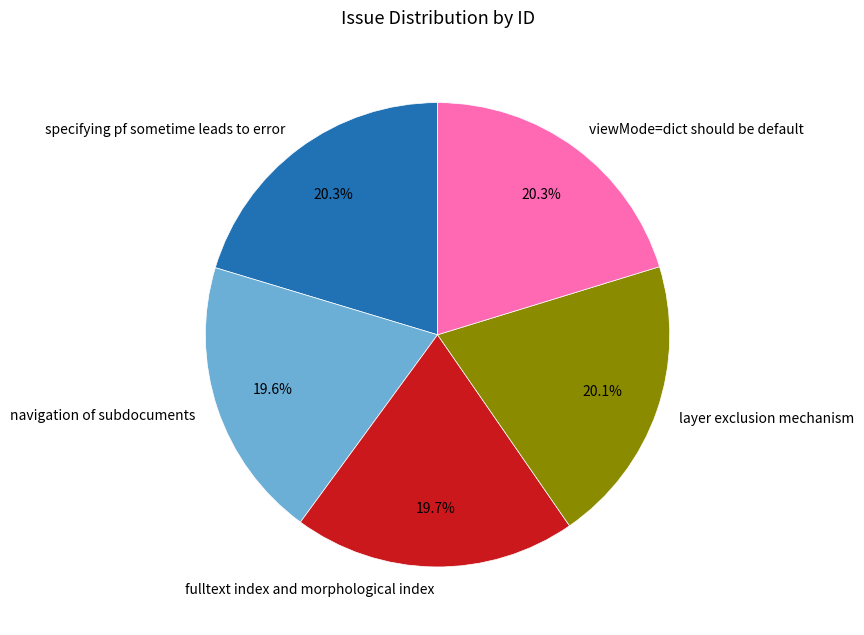

How much of the chart is everything except viewMode=dict should be default?

79.7%